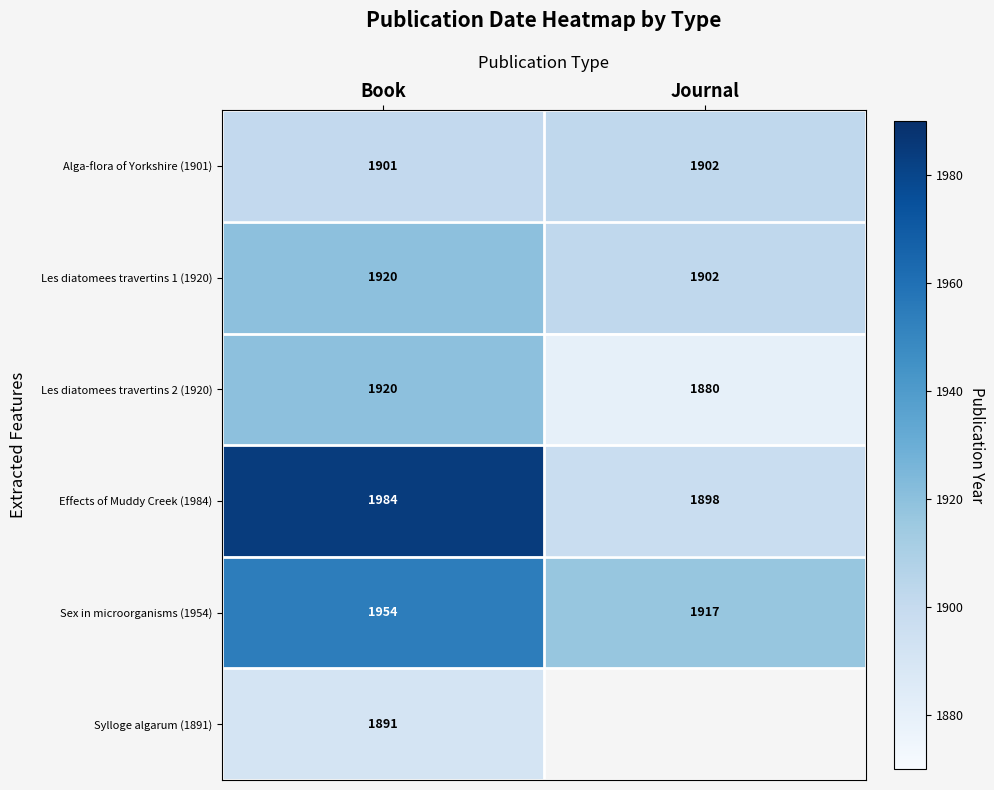

List the labels in order of Alga-flora of Yorkshire (1901) value, smallest first.

Book, Journal